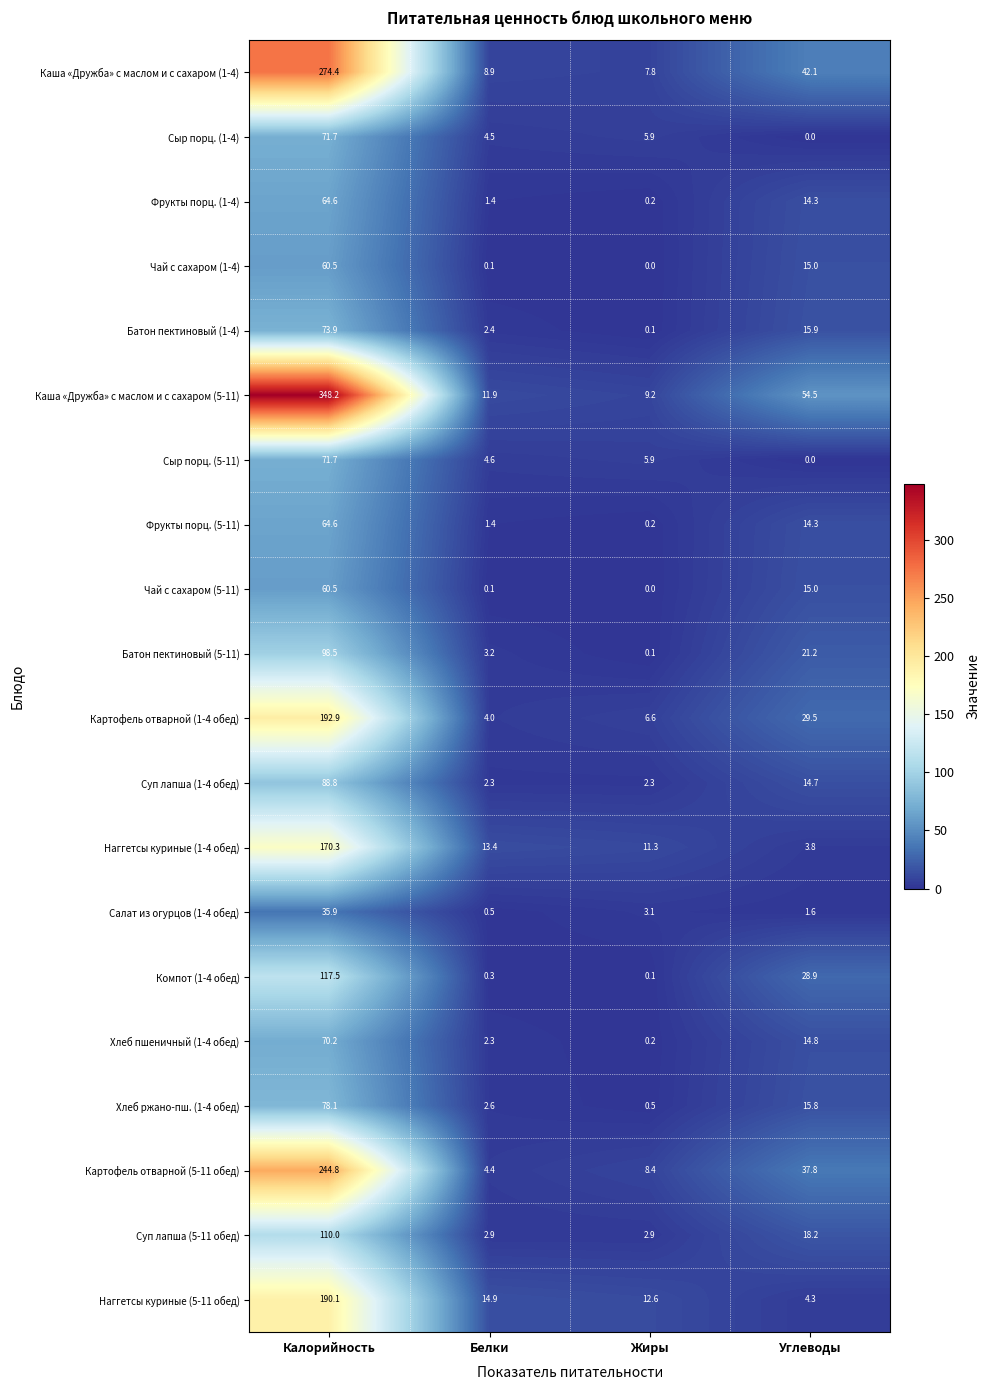

What is the maximum value for Хлеб пшеничный (1-4 обед)?

70.2